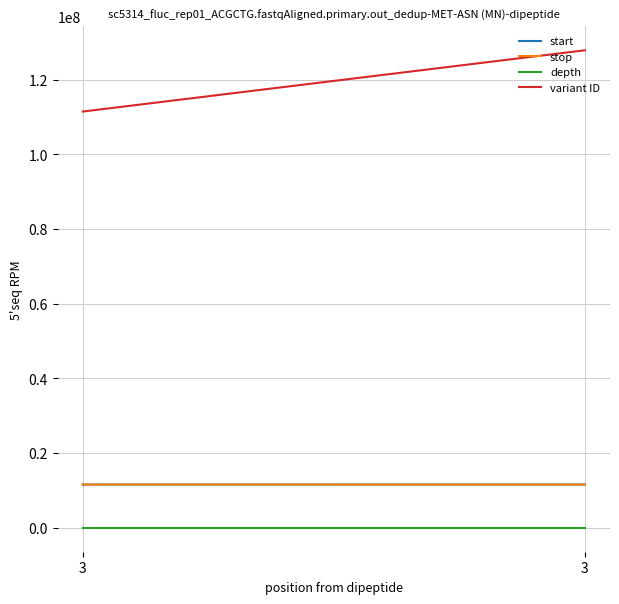

Between 3 and 3, which is larger?

3